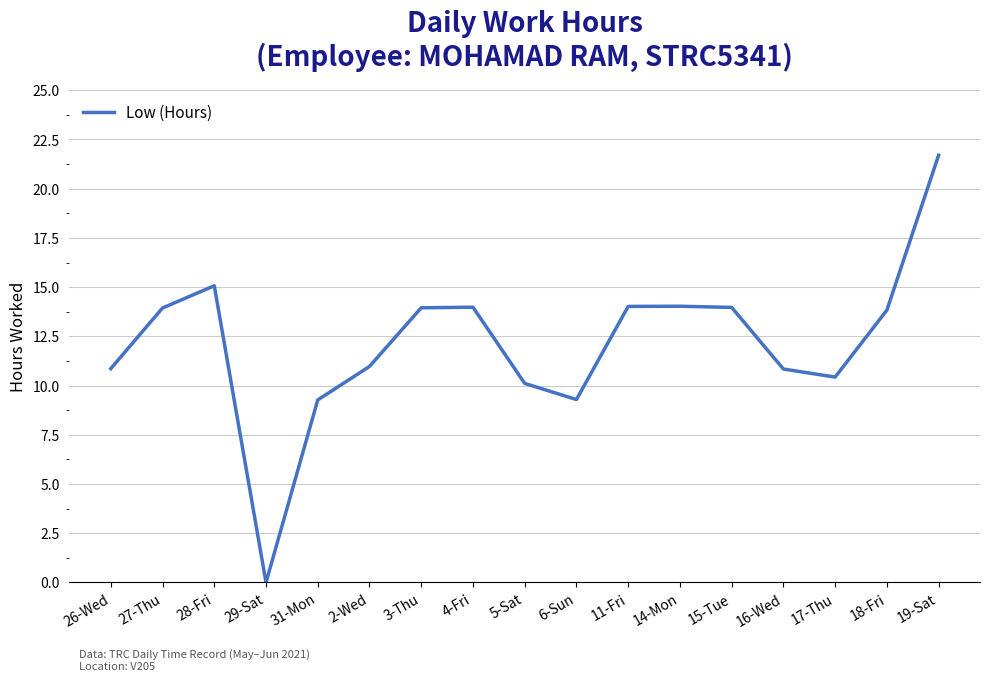

What is the change in value from 15-Tue to 19-Sat?

+7.7